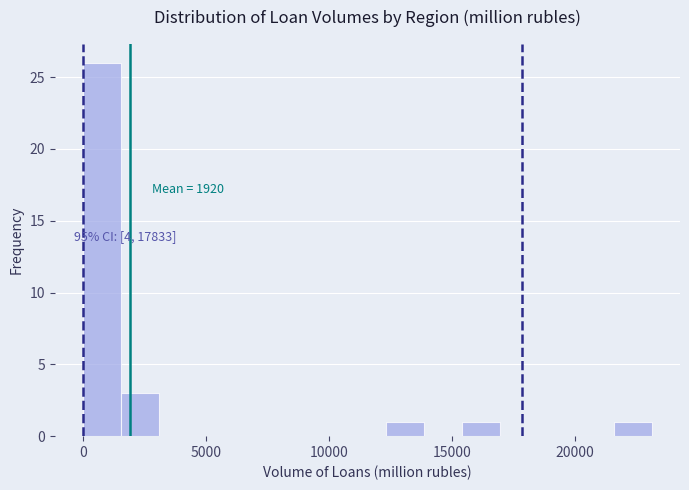

Read against the x-axis, roughly where is the centre of the tallest bar?

1000